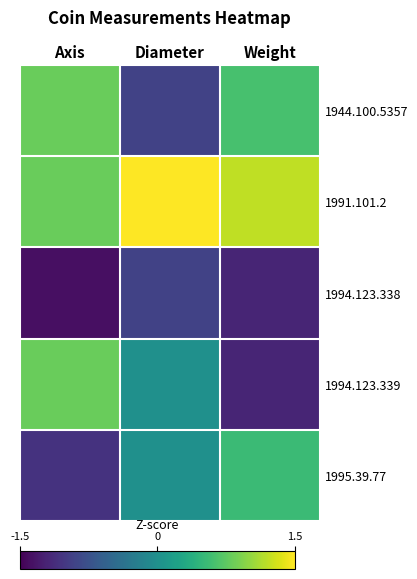

At Weight, list the series in order from largest to smallest.

1991.101.2, 1944.100.5357, 1995.39.77, 1994.123.338, 1994.123.339